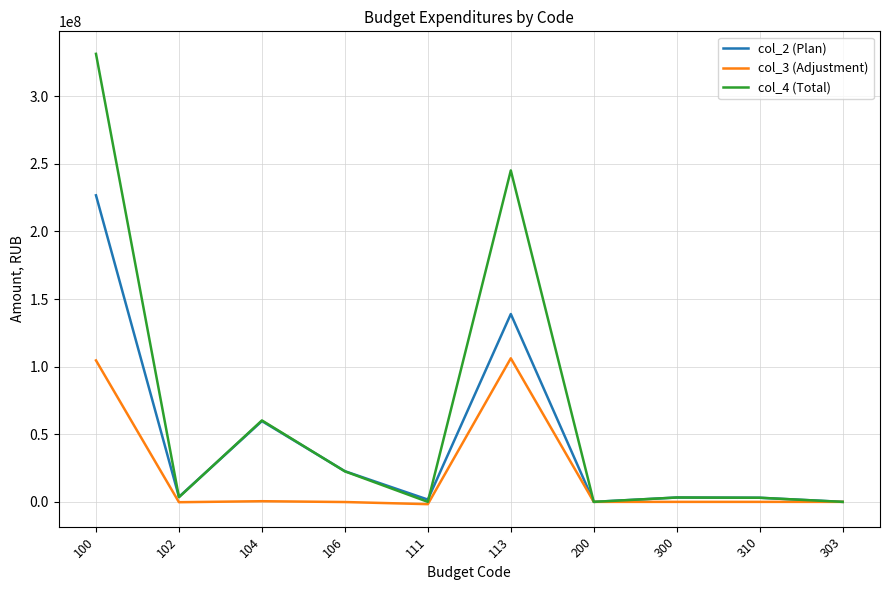

What is the total value across all series at 300?

6450000.0